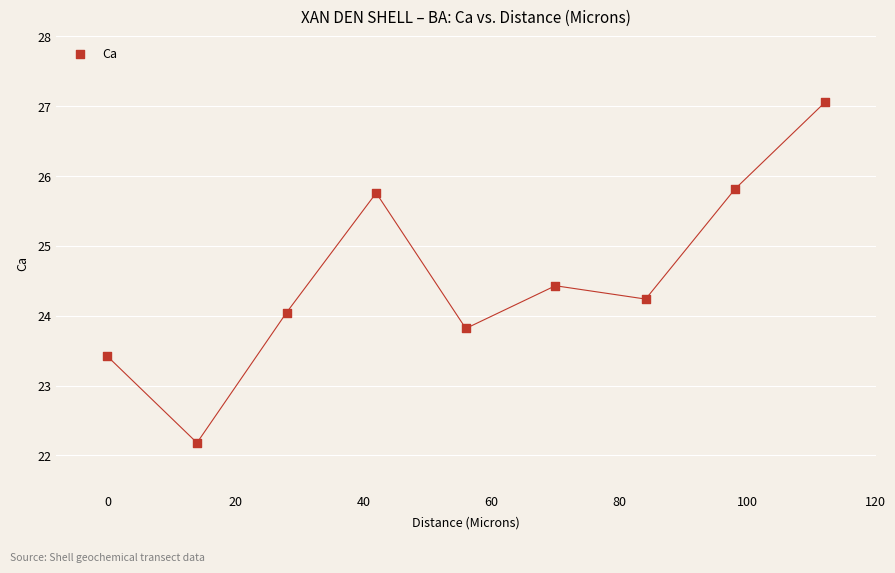

What is the average X value?

56.0